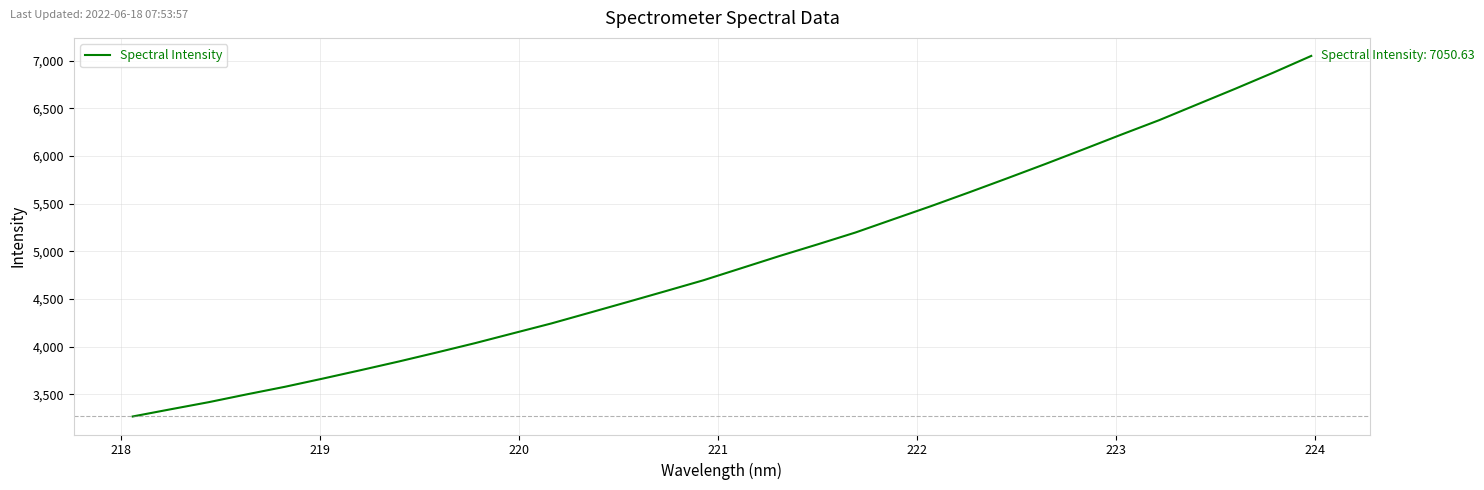

What is the difference between the maximum and minimum values?

3783.1